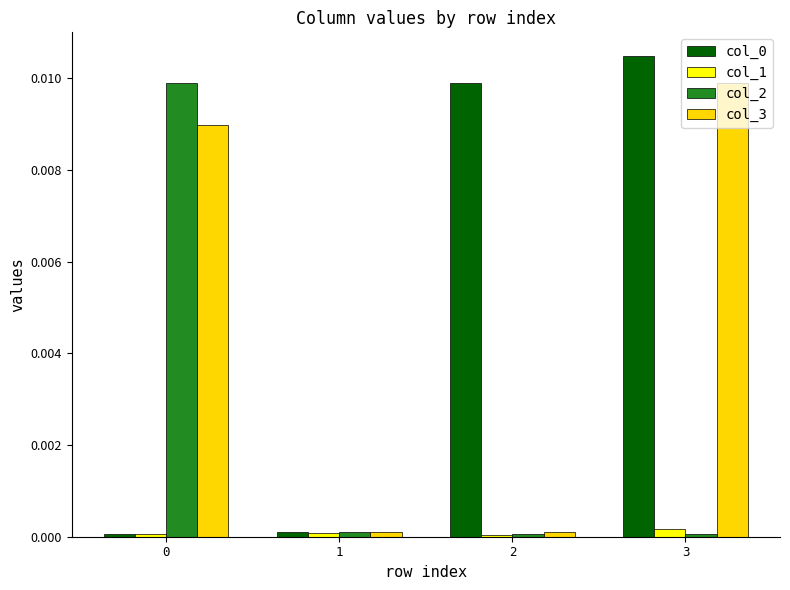

Is the value of col_2 at 2 greater than the value of col_0 at 2?

No